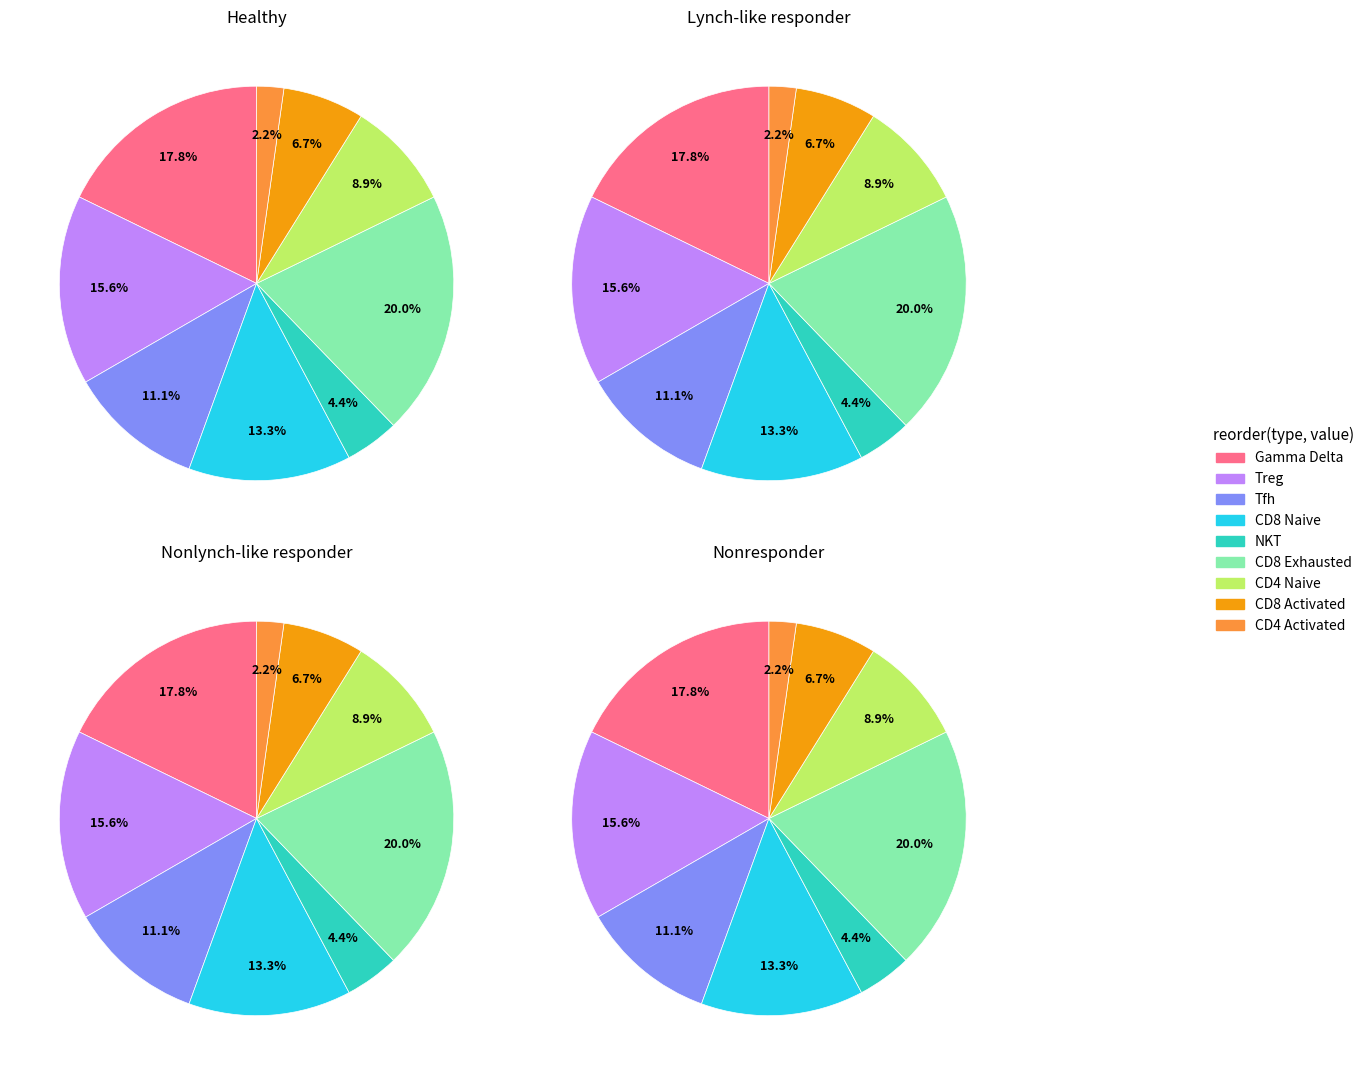

Is there a majority slice in this chart?

No